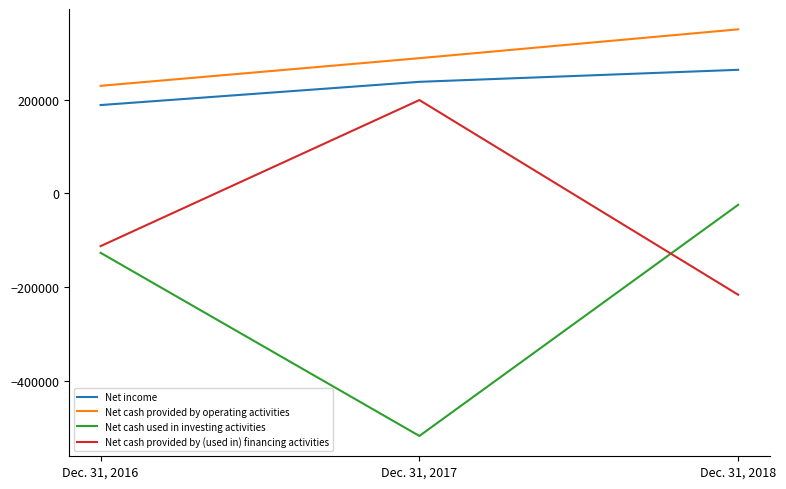

At which category does the chart reach its peak across all series?

Dec. 31, 2018